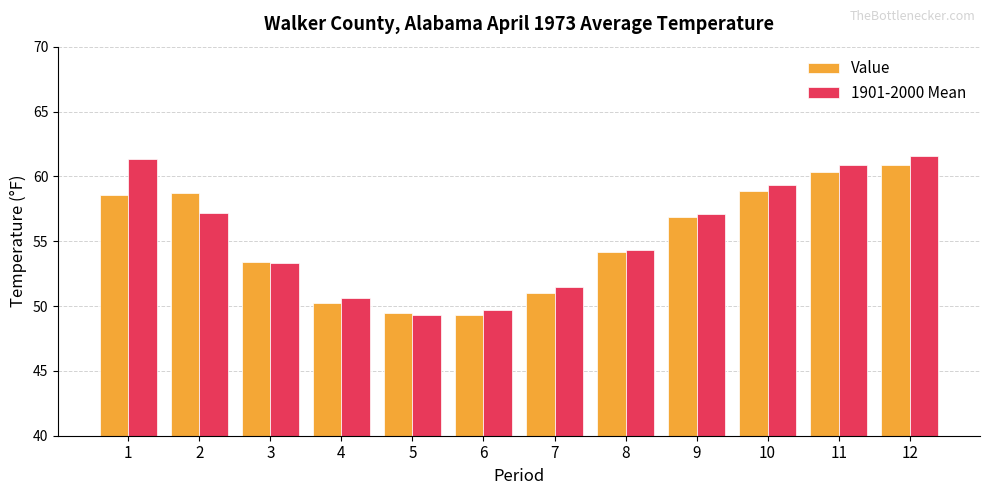

What is the total value across all series at 1?

119.9